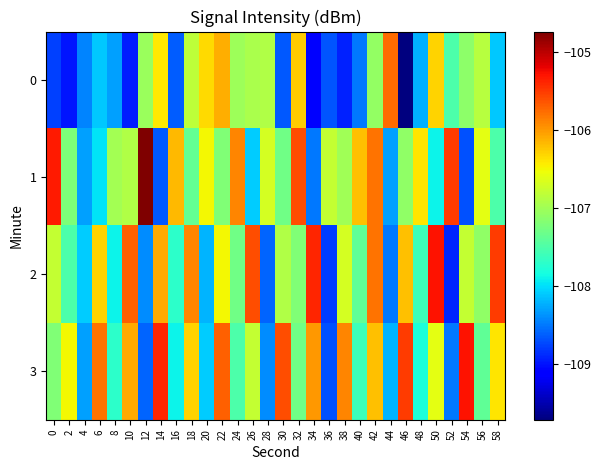

What is the total value across all series at 32?

-426.4